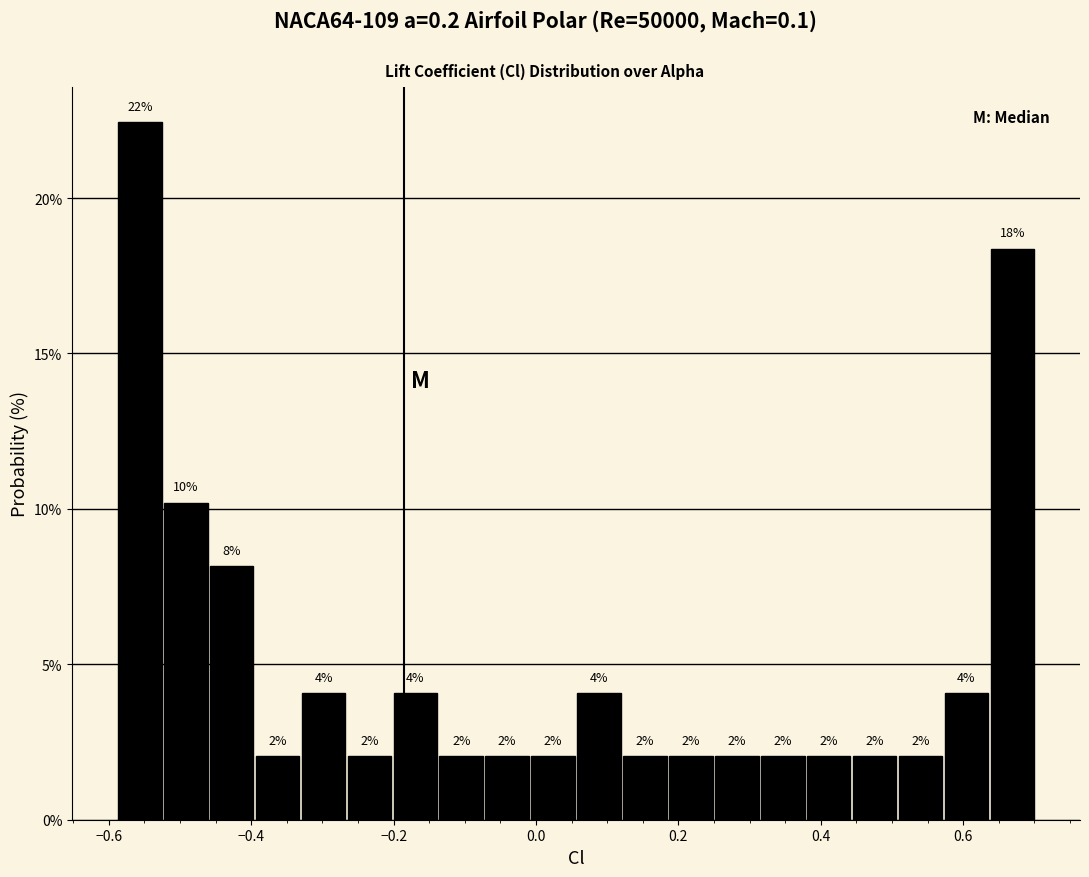

Read against the x-axis, roughly where is the centre of the tallest bar?

-0.56